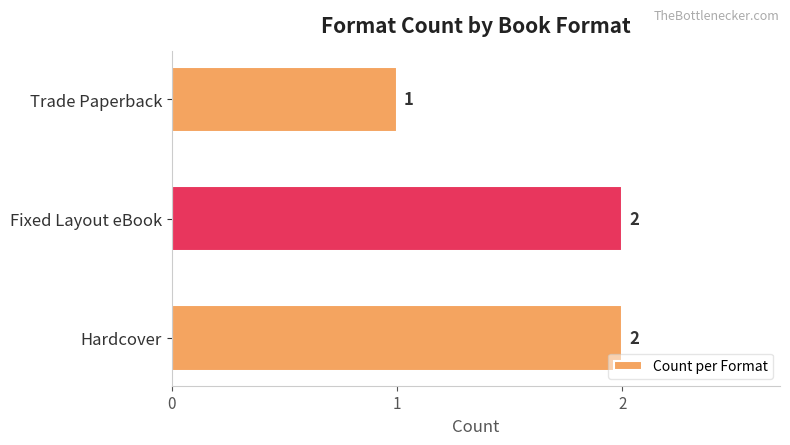

Reading bottom to top, what are all the values shown in this chart?

2	2	1